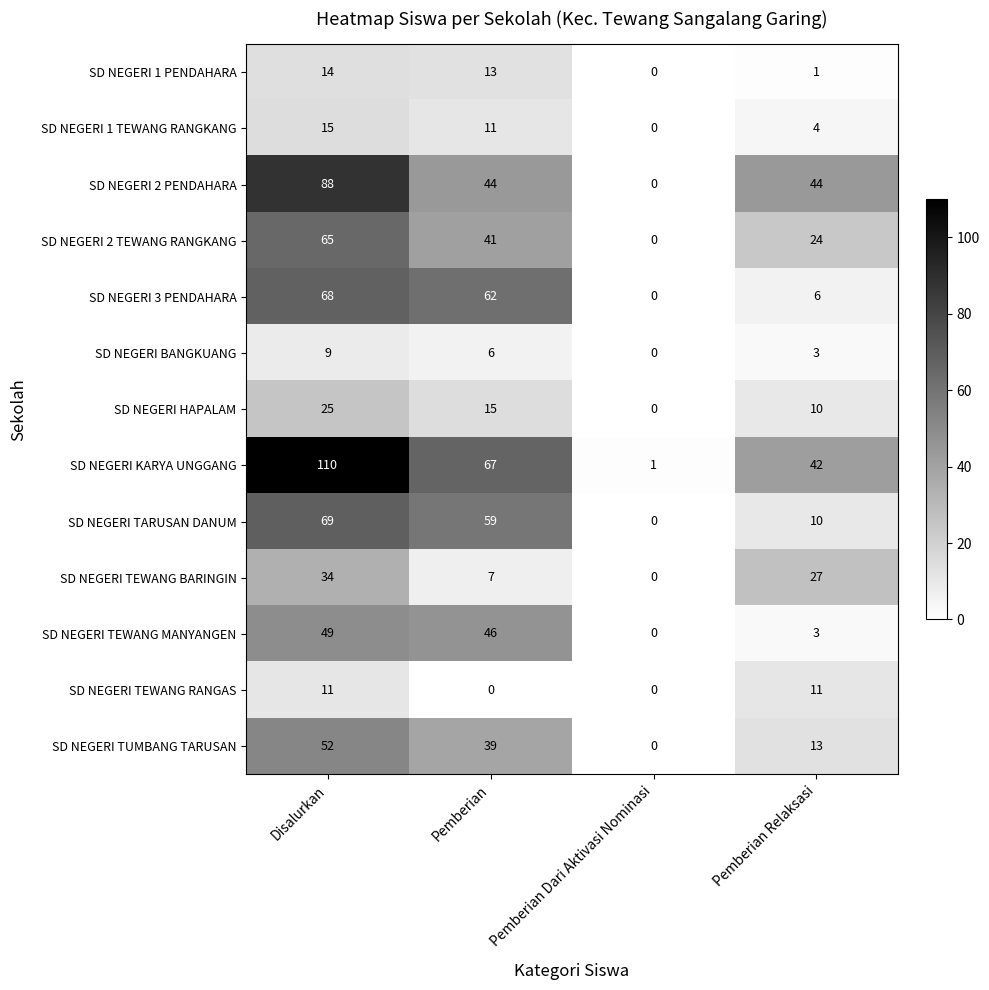

Which category has the highest value in the SD NEGERI TUMBANG TARUSAN series?

Disalurkan